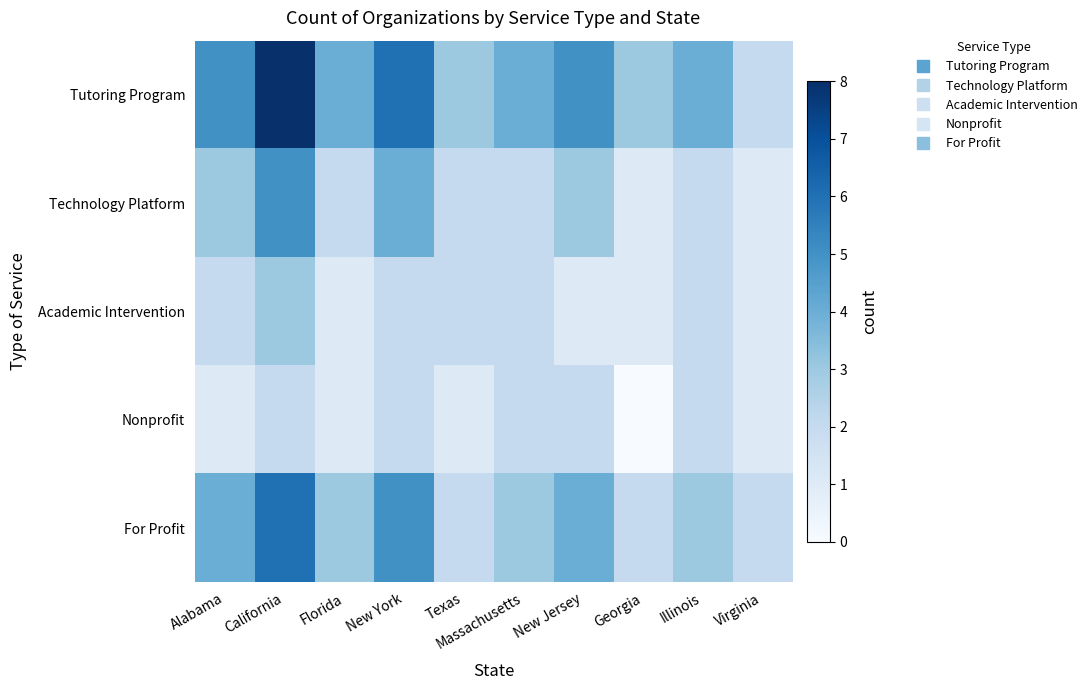

Which label corresponds to the largest value in the chart?

California